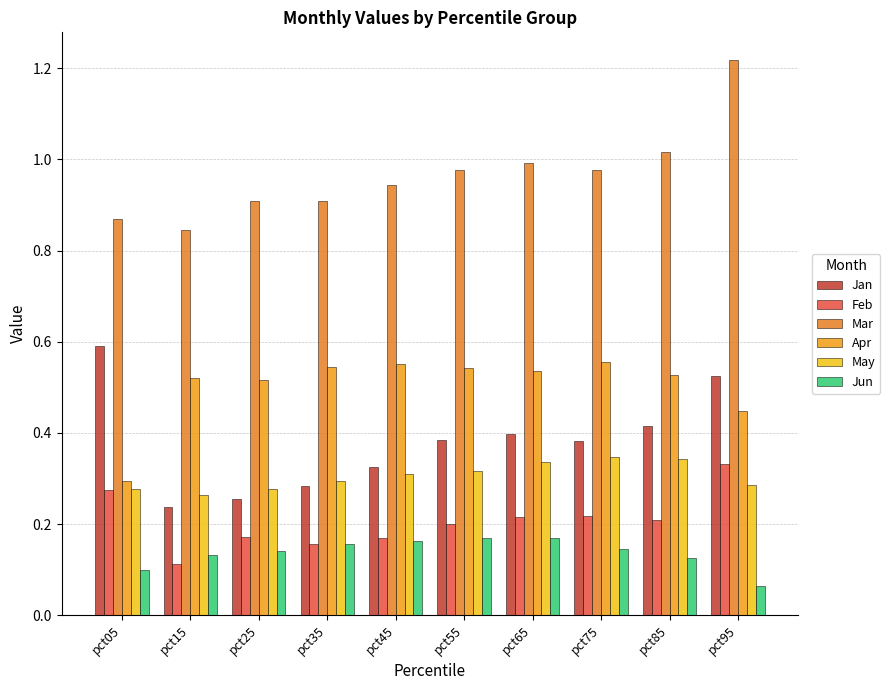

At pct35, list the series in order from largest to smallest.

Mar, Apr, May, Jan, Feb, Jun